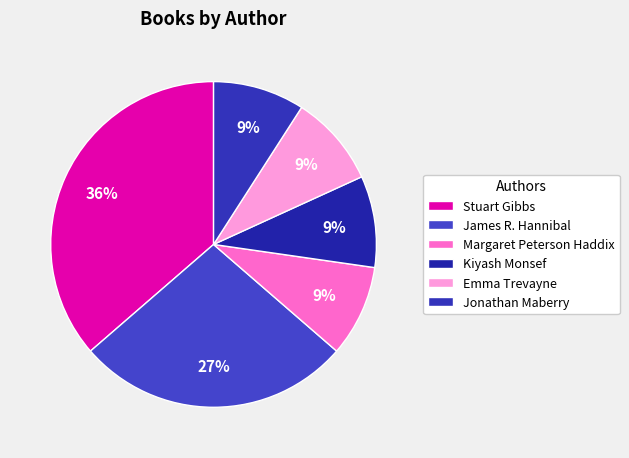

Is it true that Margaret Peterson Haddix is 2% of the pie?

False